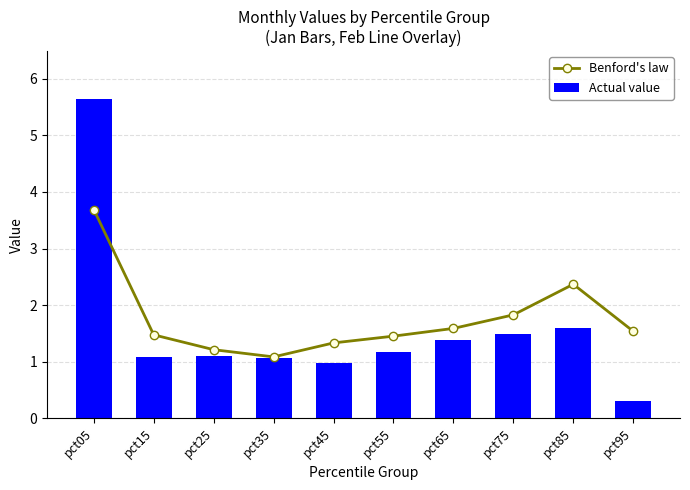

Are the bars horizontal?

No